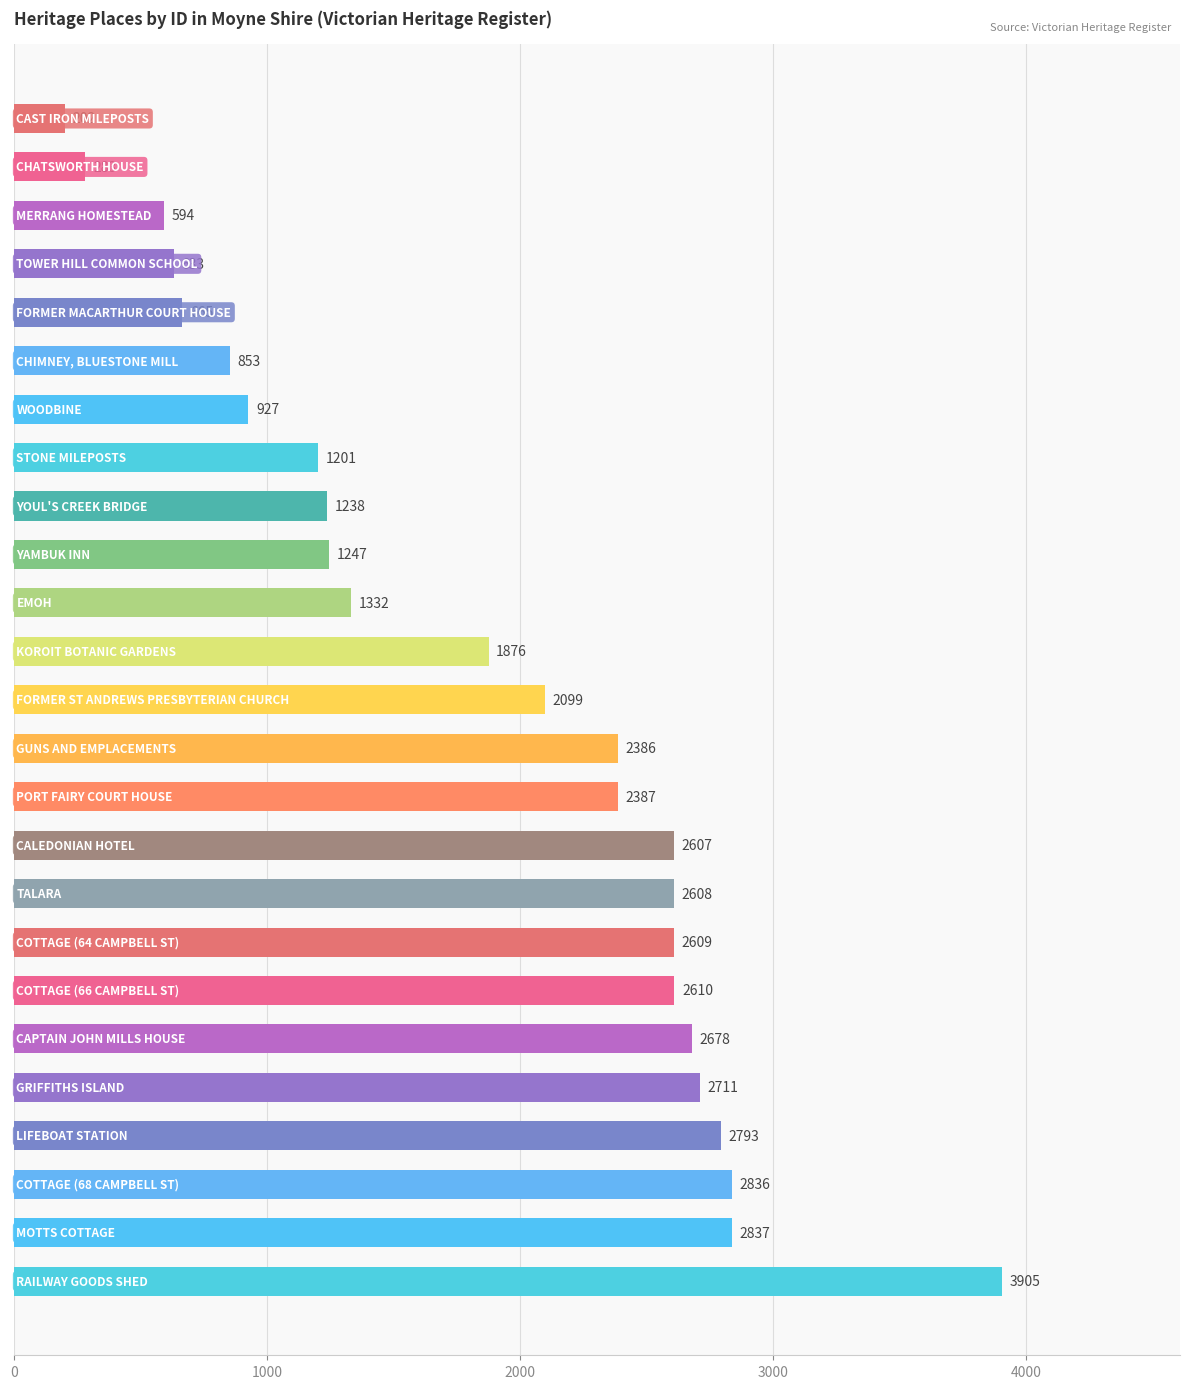

What is the average value?

1845